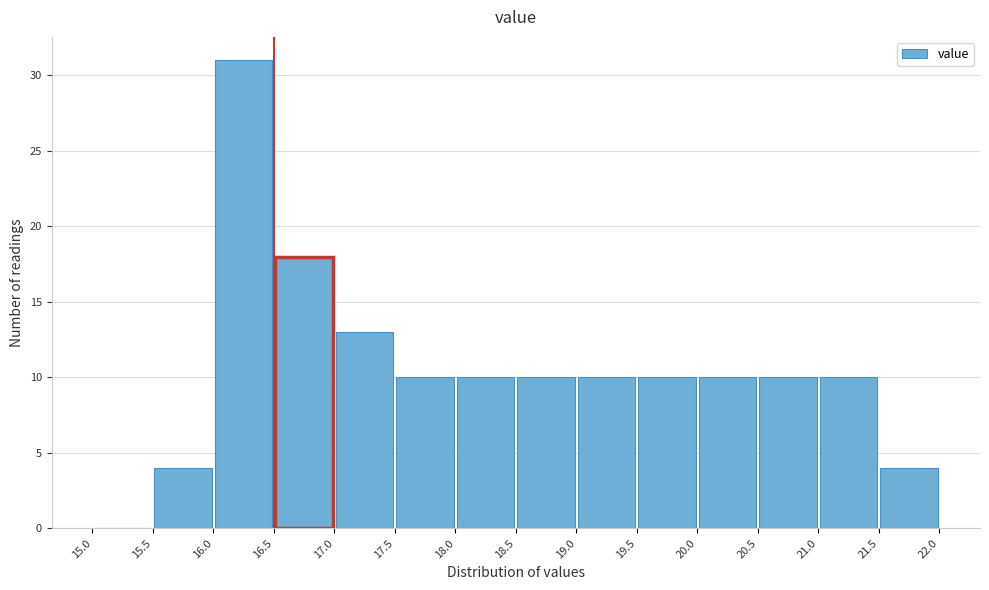

Reading left to right, transcribe this chart: for each bar, give the range it covers on the x-axis and its height. The values are not printed on the chart, so give them approximately, as read against the axis.

15.0 to 15.5: 0
15.5 to 16.0: 4
16.0 to 16.5: 31
16.5 to 17.0: 18
17.0 to 17.5: 13
17.5 to 18.0: 10
18.0 to 18.5: 10
18.5 to 19.0: 10
19.0 to 19.5: 10
19.5 to 20.0: 10
20.0 to 20.5: 10
20.5 to 21.0: 10
21.0 to 21.5: 10
21.5 to 22.0: 4